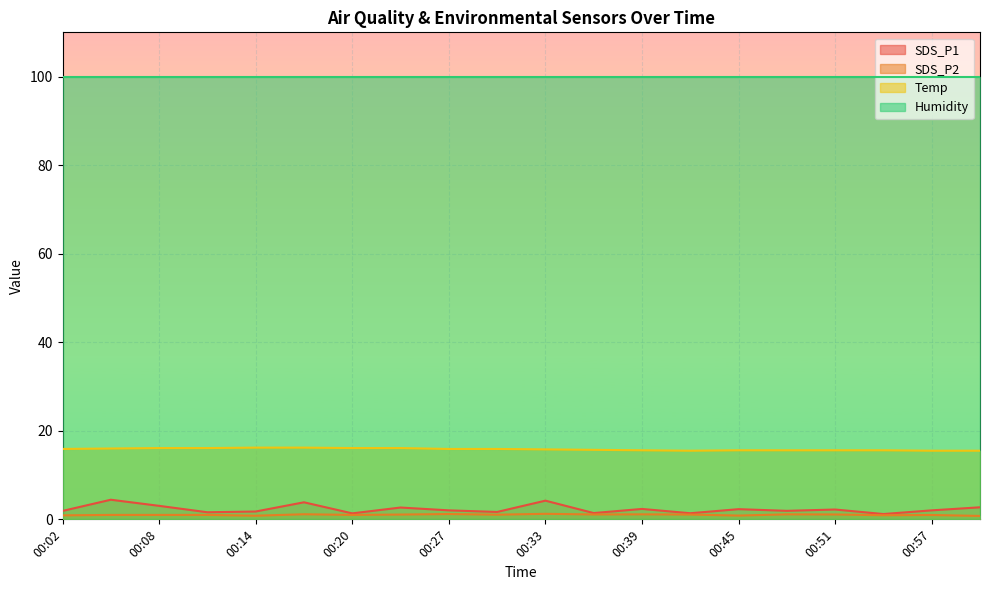

At which label is Temp closest to 15?

00:42